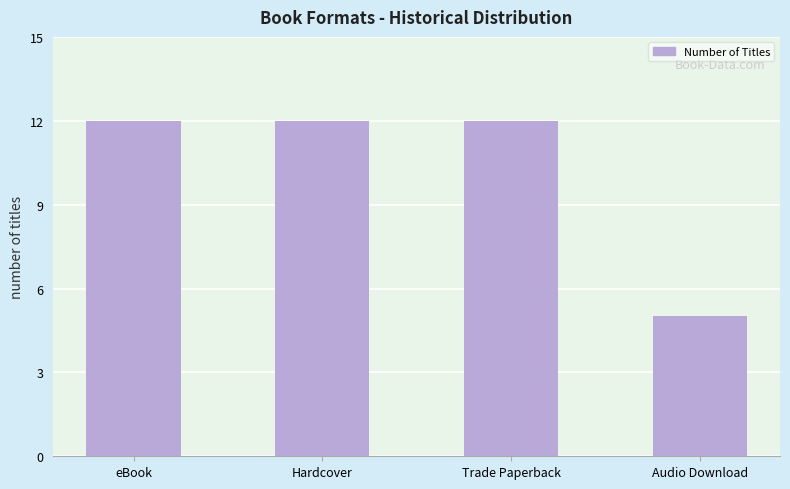

At which category does the chart reach its minimum across all series?

Audio Download